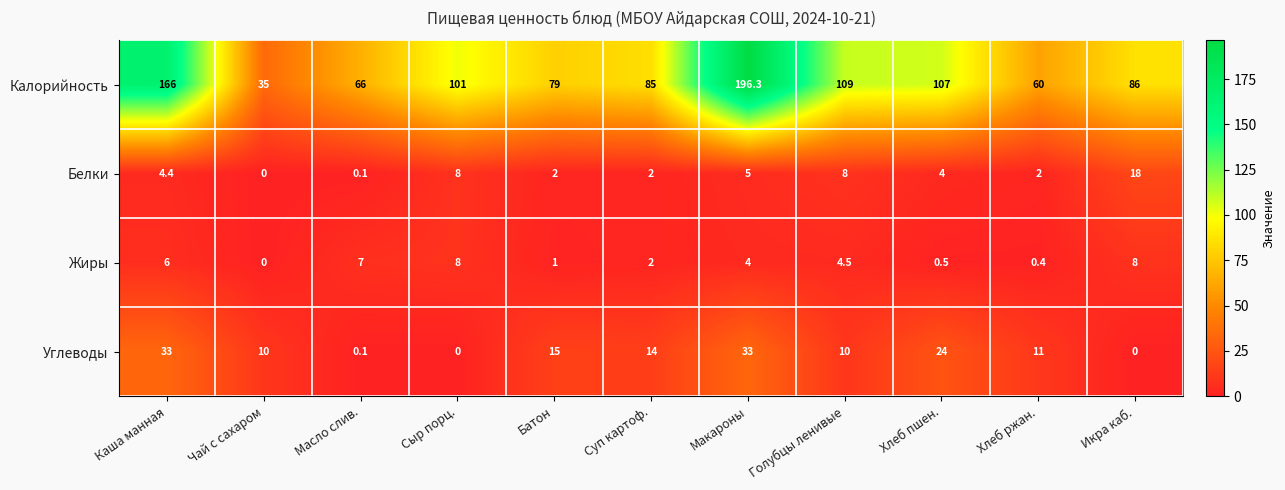

What is the difference between the highest and lowest values at Икра каб.?

86.0